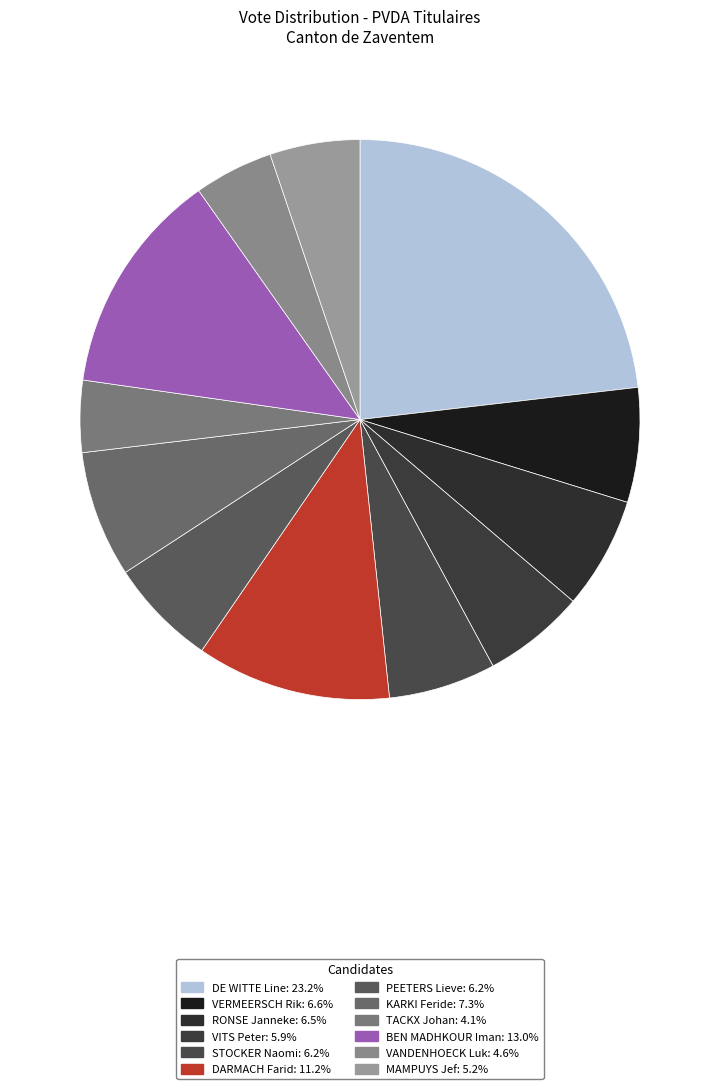

Count the number of slices in the pie.

12